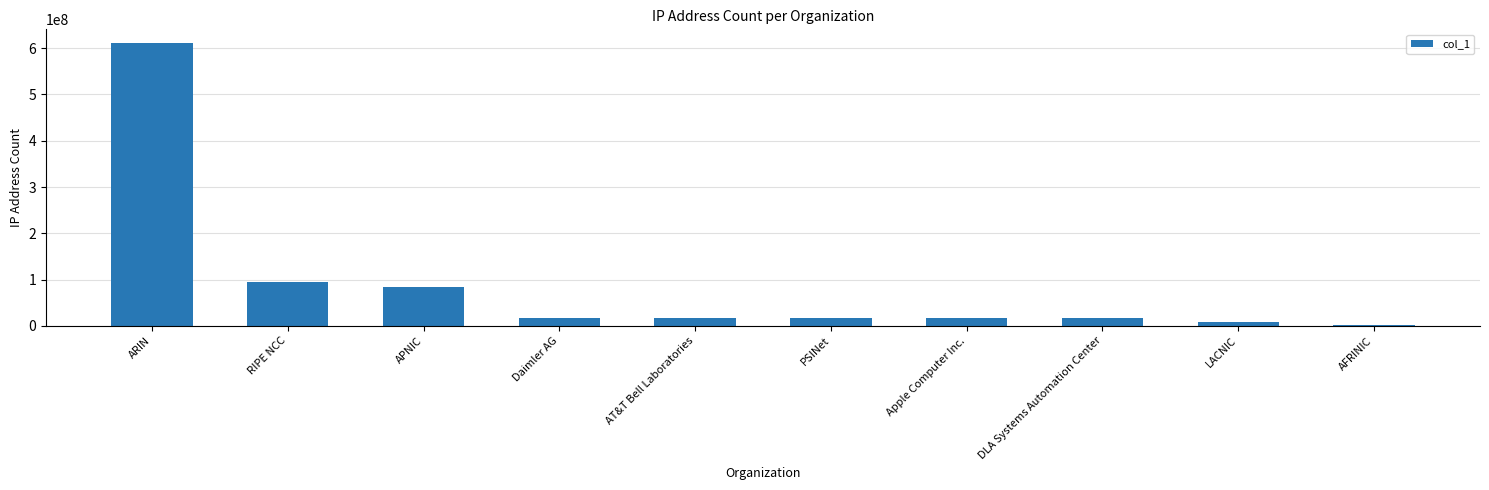

Count the number of data series in this chart.

1